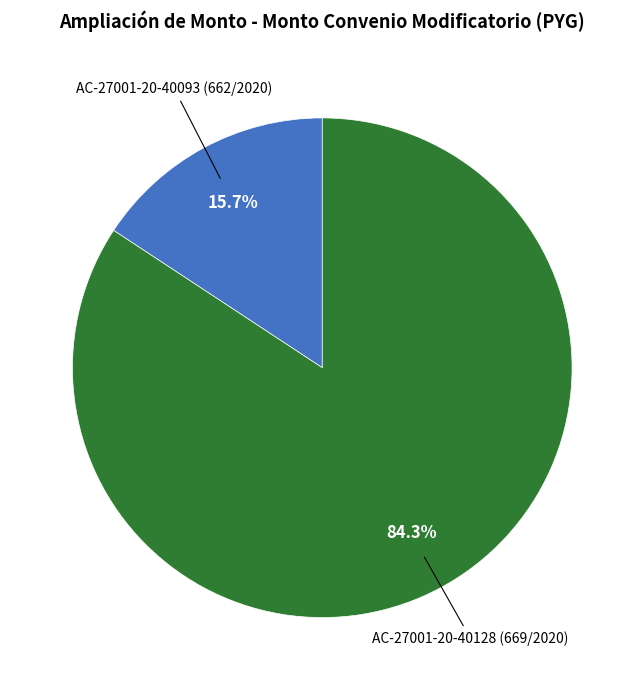

Does any single category account for the majority?

Yes